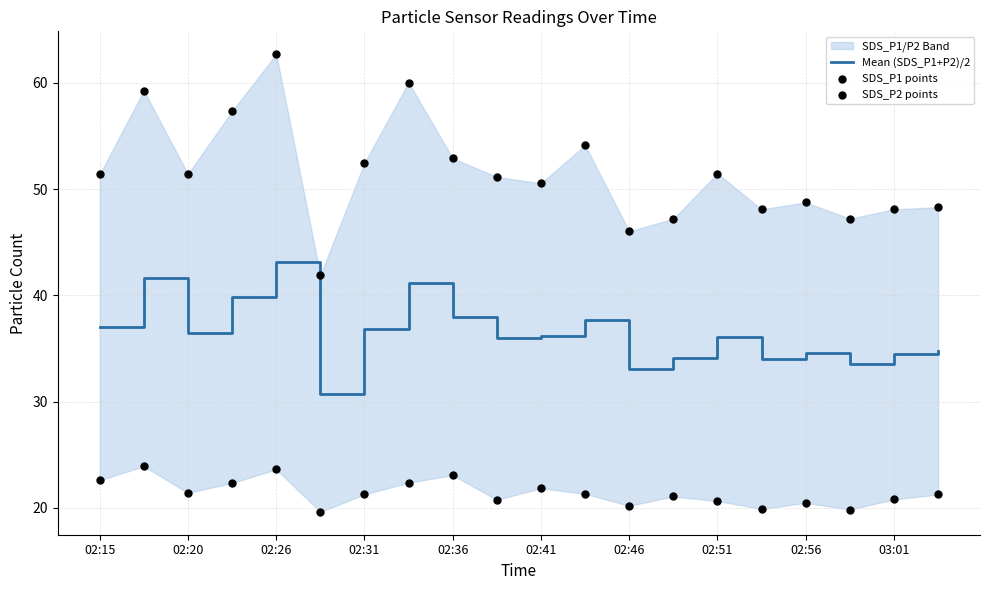

Which series contains the lowest Y value?

SDS_P2 points